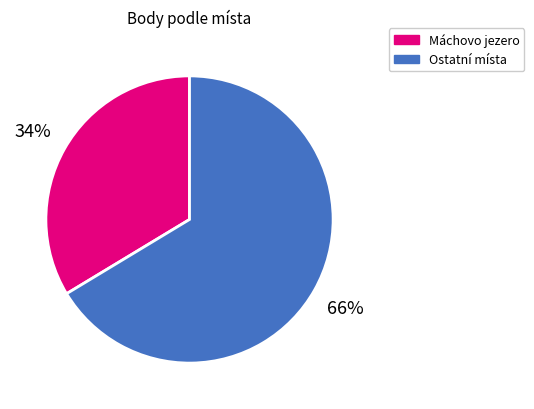

To the nearest percent, what is the average slice percentage?

50%